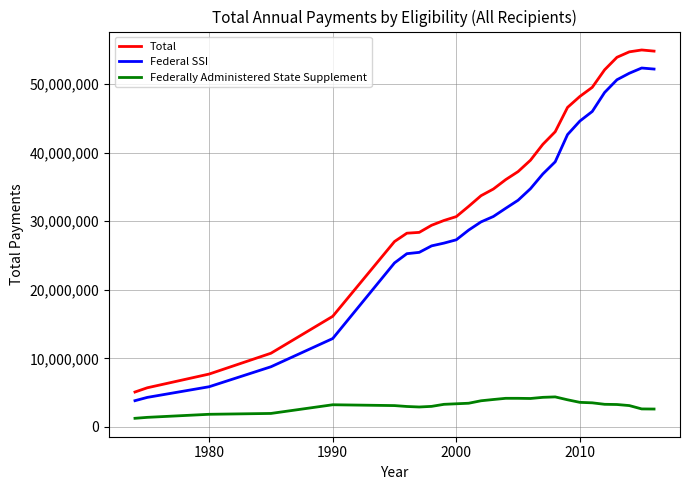

What is the highest value of the Federal SSI series?

52335253